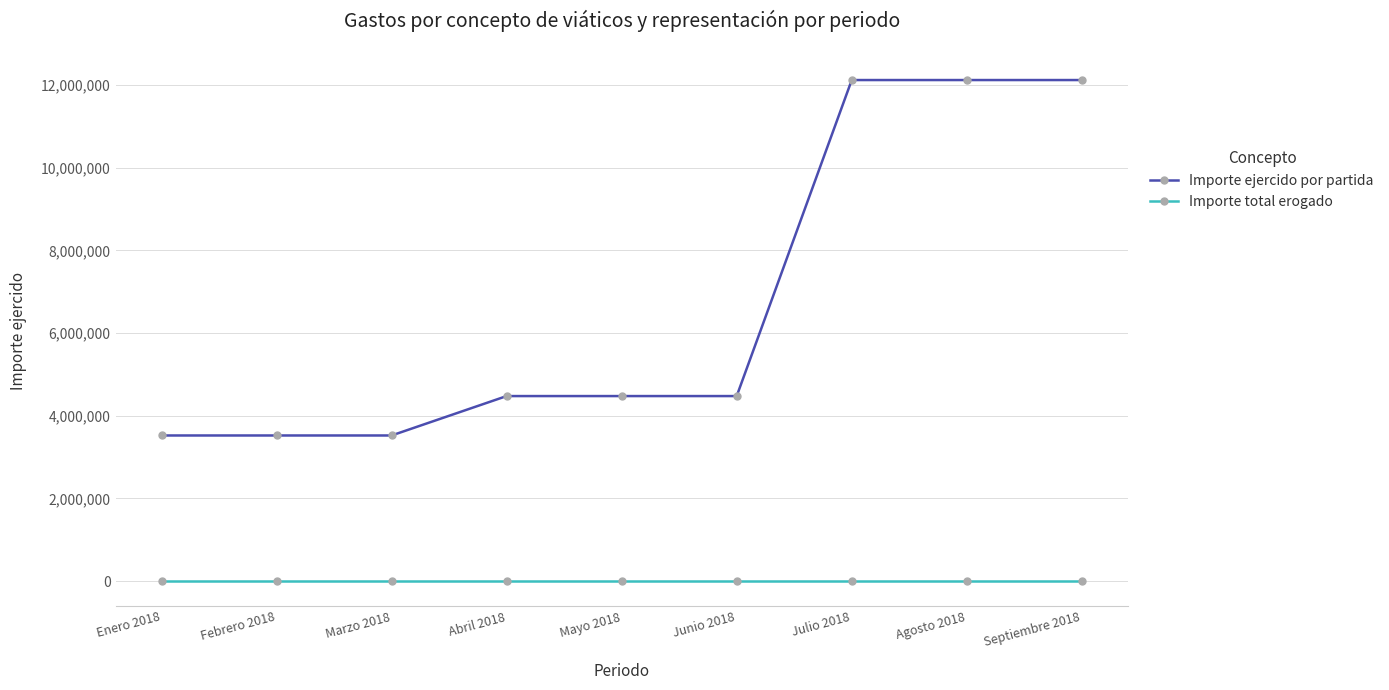

Which series has the largest total across all categories?

Importe ejercido por partida